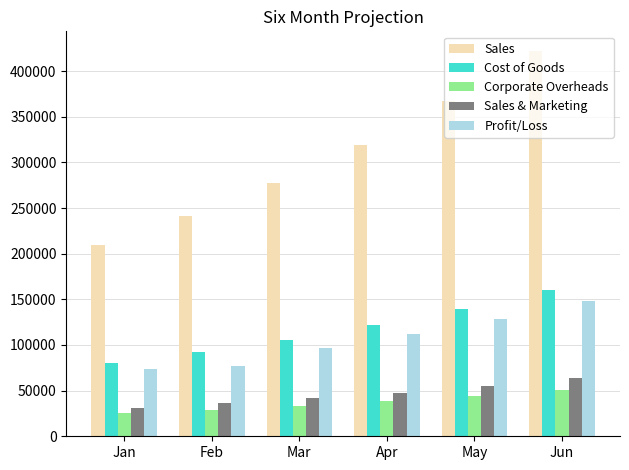

Reading left to right, transcribe all the data shown in this chart.

Sales: Jan=210000	Feb=241500	Mar=277725	Apr=319384	May=367291	Jun=422385
Cost of Goods: Jan=79800	Feb=91770	Mar=105535	Apr=121366	May=139571	Jun=160506
Corporate Overheads: Jan=25200	Feb=28980	Mar=33327	Apr=38326	May=44075	Jun=50686
Sales & Marketing: Jan=31500	Feb=36225	Mar=41659	Apr=47908	May=55094	Jun=63358
Profit/Loss: Jan=73500	Feb=76525	Mar=97204	Apr=111784	May=128552	Jun=147835